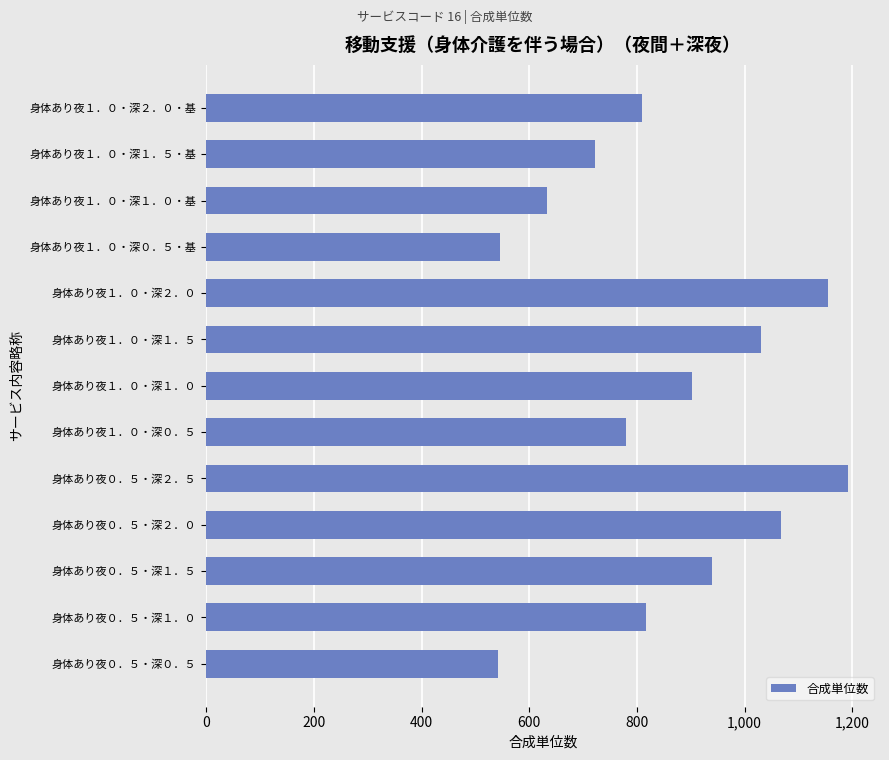

True or false: the data shows 633 at 身体あり夜１．０・深１．０・基.

True